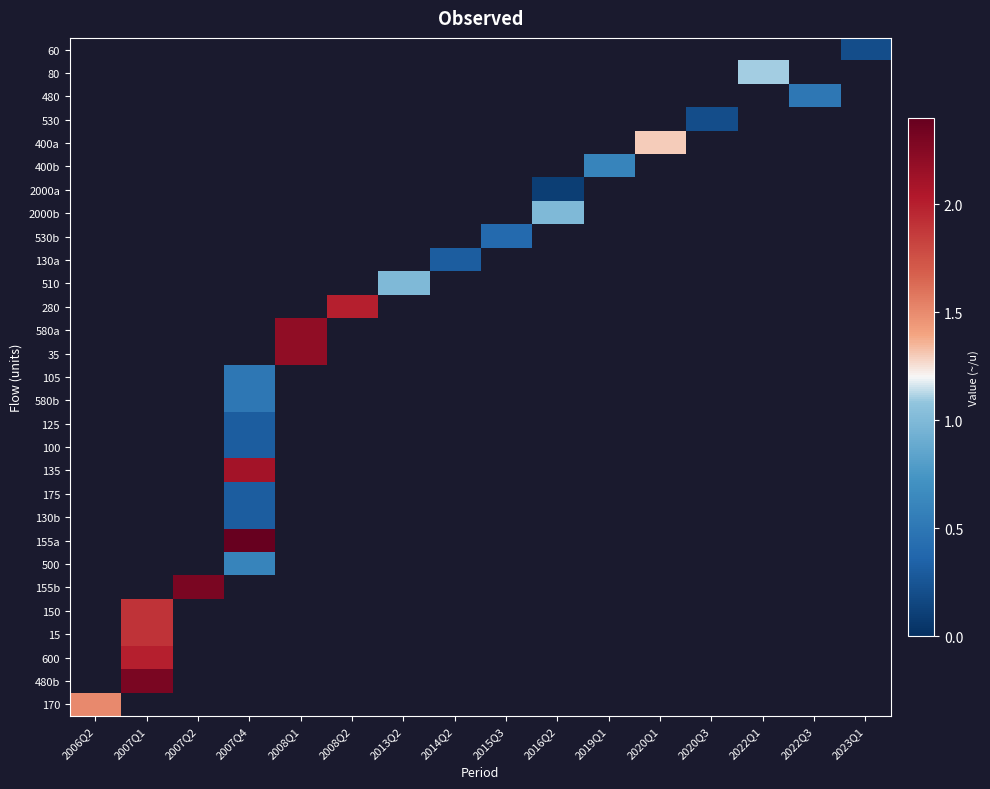

Rank the series by their maximum value, from highest to lowest.

155a, 155b, 480b, 580a, 35, 135, 280, 600, 150, 15, 170, 400a, 80, 2000b, 510, 400b, 500, 480, 105, 580b, 530b, 130a, 125, 100, 175, 130b, 60, 530, 2000a